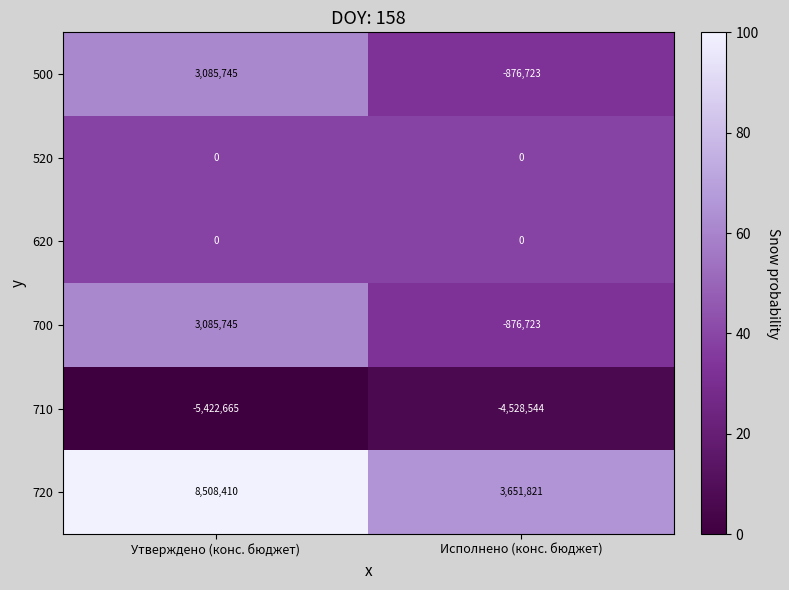

At which category is the sum across all series the highest?

Утверждено (конс. бюджет)